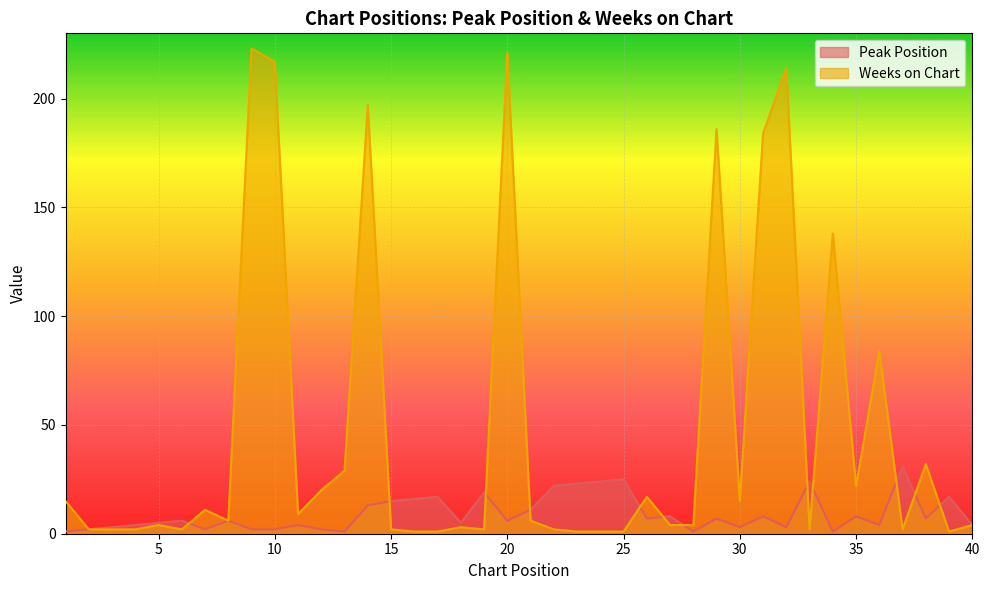

Which series has the largest total across all categories?

Weeks on Chart